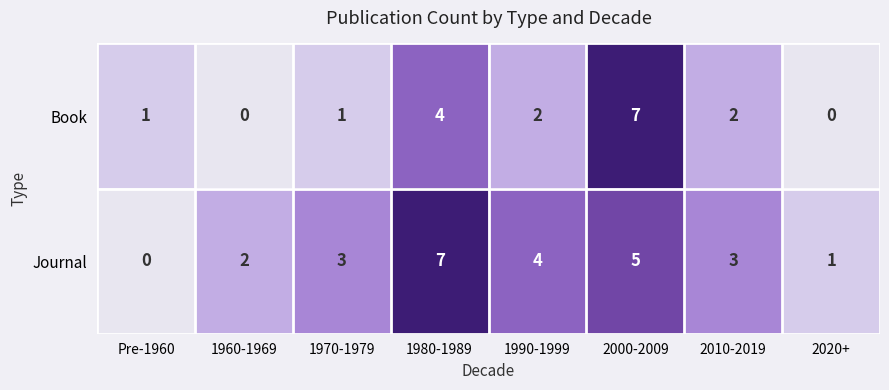

Rank the series by their average value, from highest to lowest.

Journal, Book